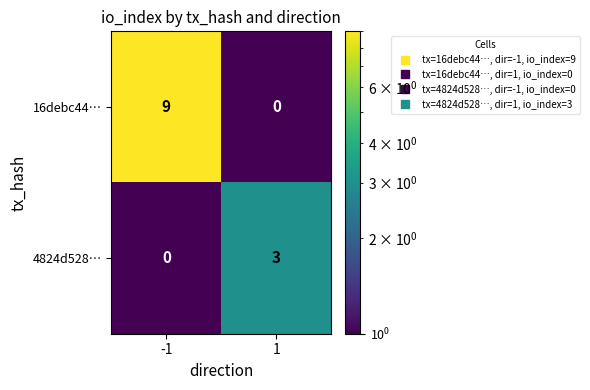

Which series has the largest total across all categories?

16debc44…